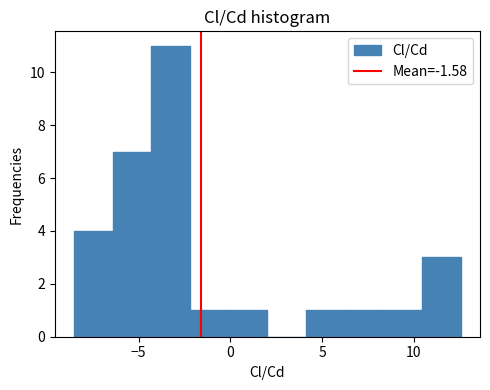

Which range on the x-axis has the tallest bar?

-4.5 to -2.0